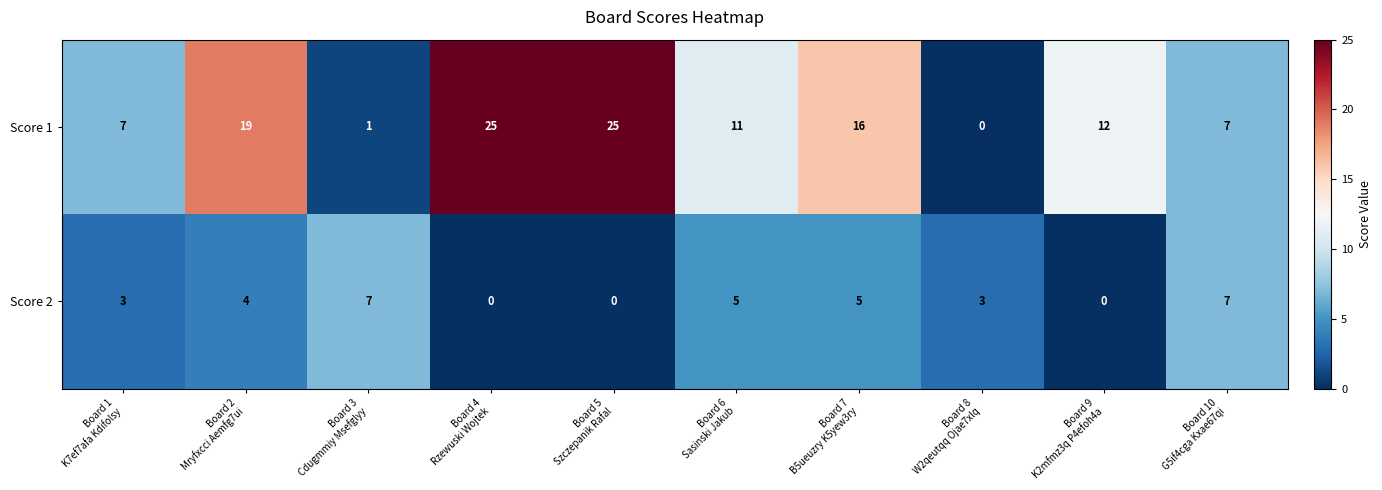

What is the difference between the maximum and second lowest values in the Score 2 series?

7